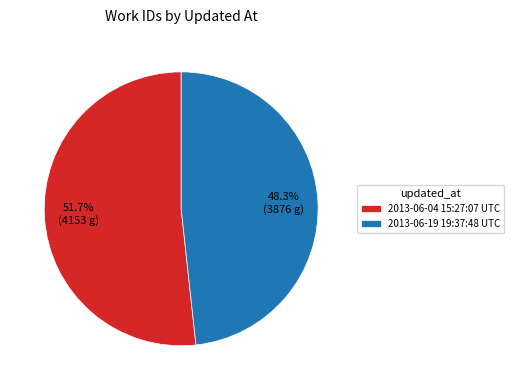

What percentage is the 2013-06-04 15:27:07 UTC slice, to the nearest percent?

52%